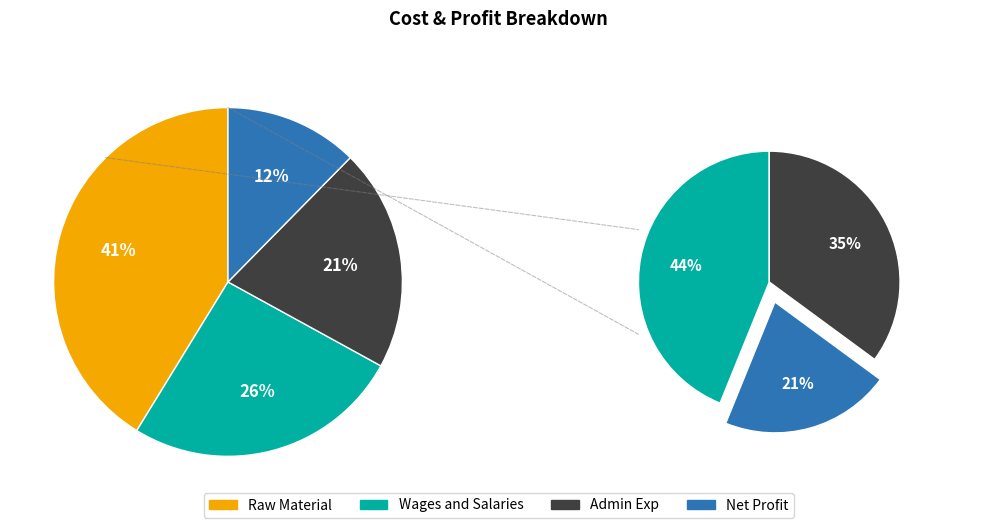

What is the change in value from Admin Exp to Net Profit?

-8000